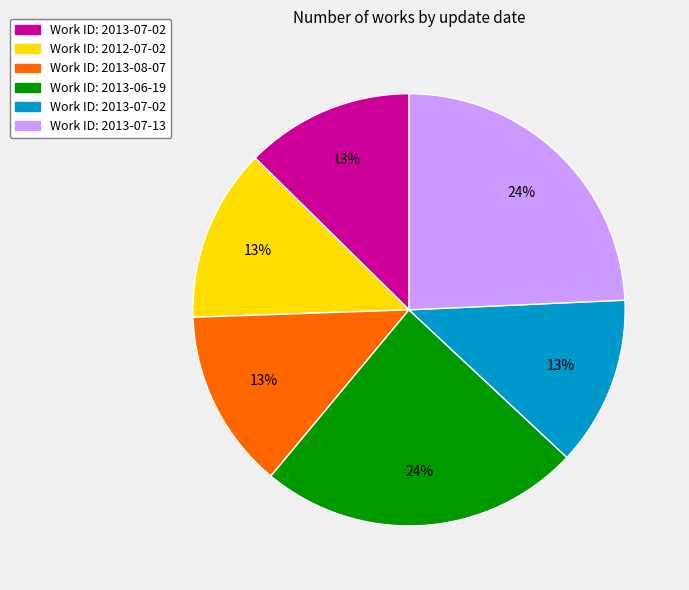

To the nearest percent, what is the average slice percentage?

17%